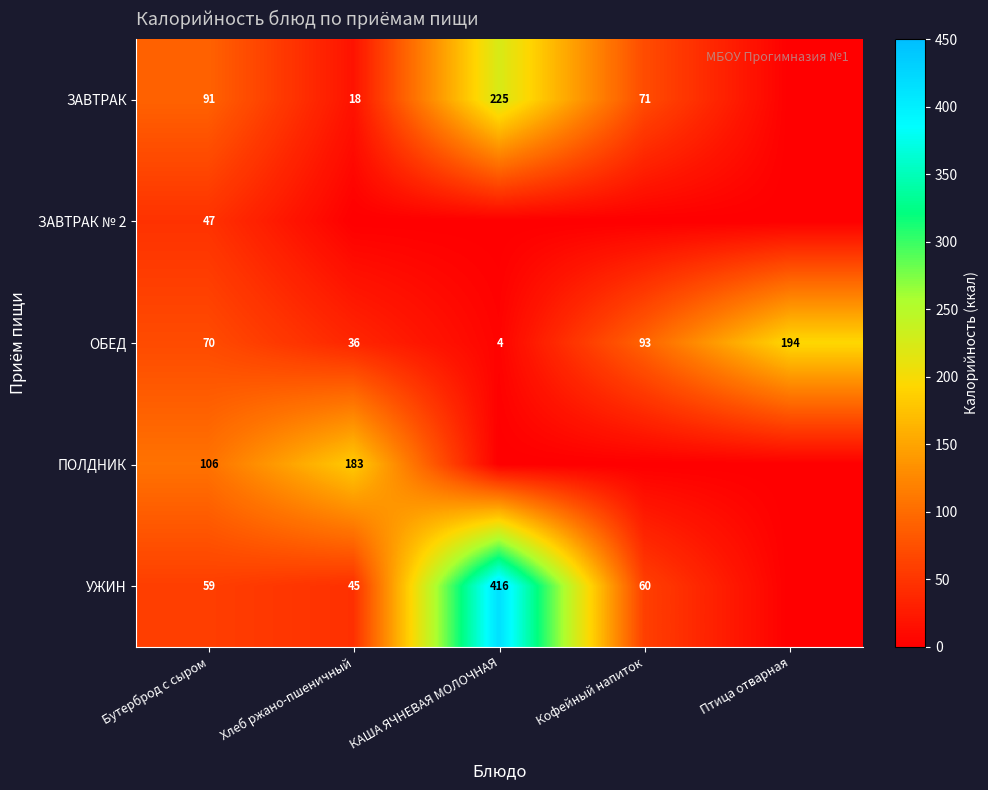

Between Хлеб ржано-пшеничный and Птица отварная, which is larger?

Хлеб ржано-пшеничный